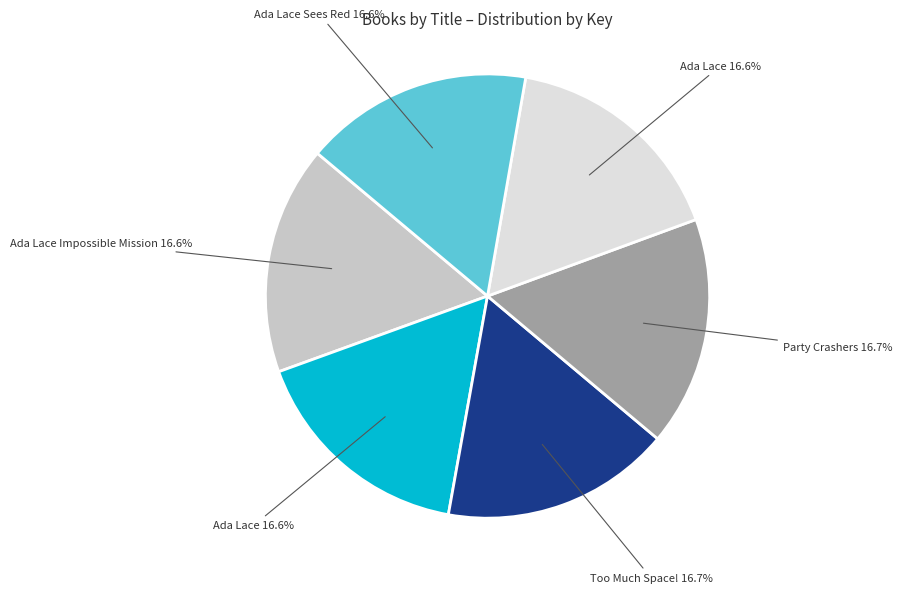

Does any single category account for the majority?

No